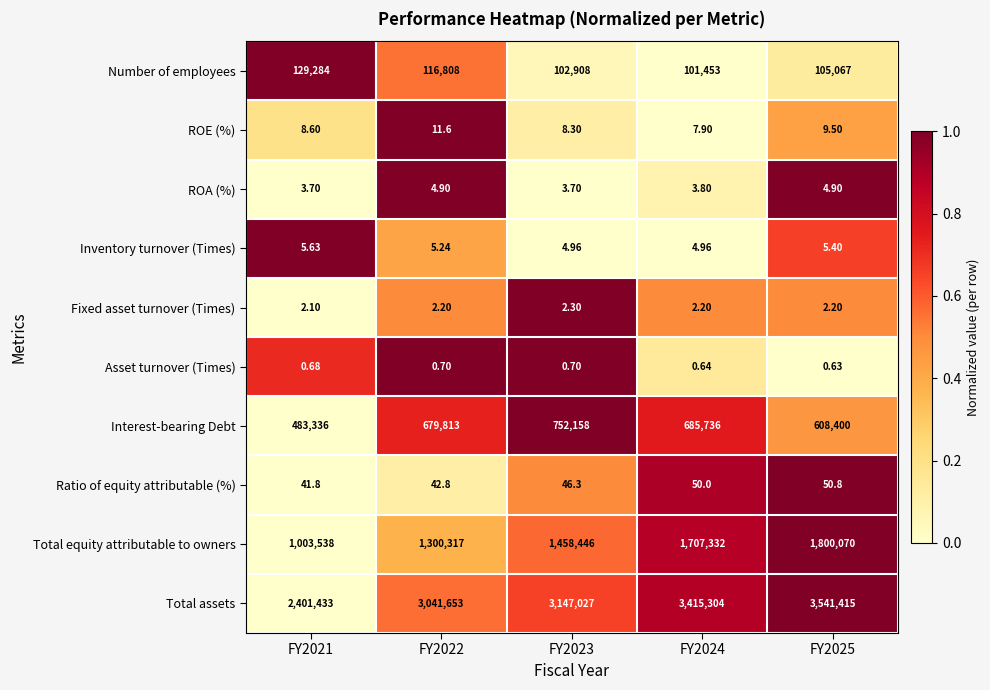

List the series in order of their peak value, highest first.

Total assets, Total equity attributable to owners, Interest-bearing Debt, Number of employees, Ratio of equity attributable (%), ROE (%), Inventory turnover (Times), ROA (%), Fixed asset turnover (Times), Asset turnover (Times)